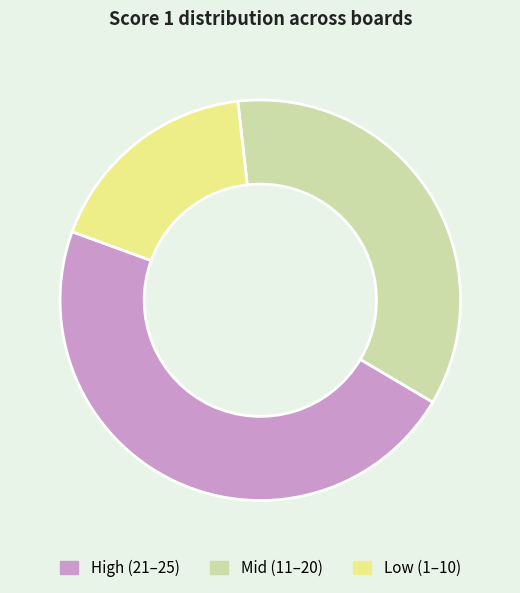

Is there any slice that represents more than half of the pie?

No